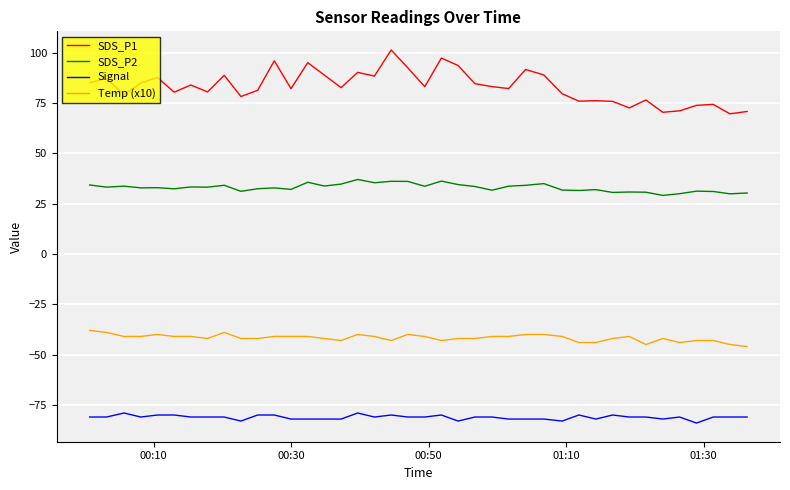

What is the difference between the second highest and second lowest values in the SDS_P2 series?

6.3